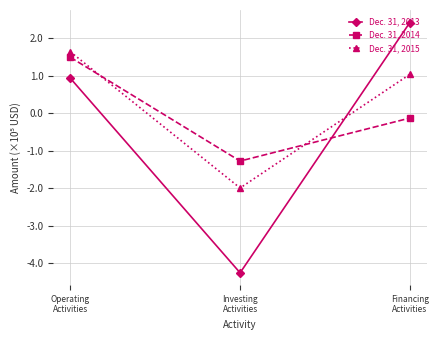

What is the lowest value of the Dec. 31, 2015 series?

-2.0